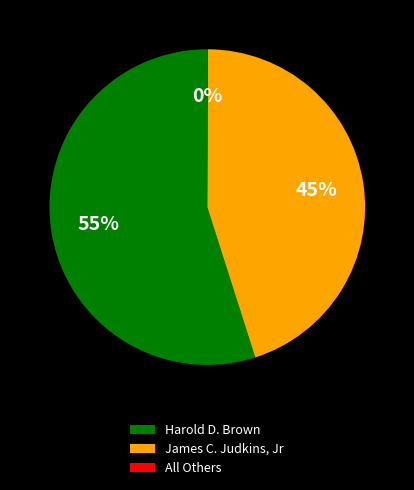

Is there a majority slice in this chart?

Yes